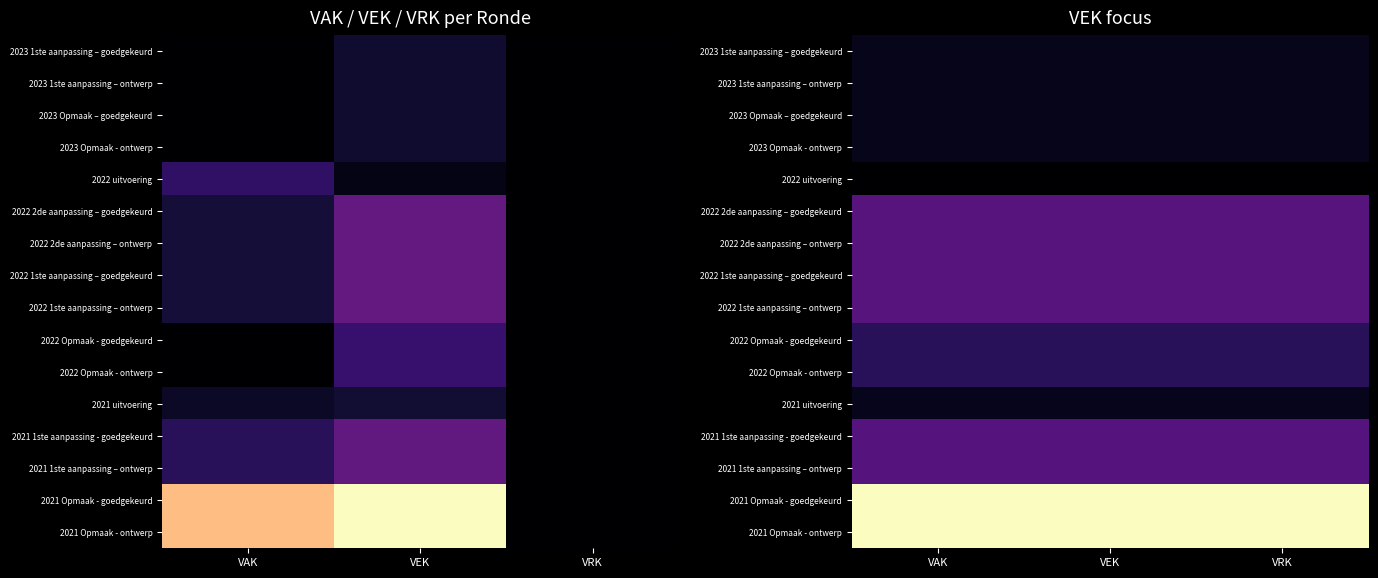

True or false: 2022 2de aanpassing – ontwerp has a value of 25307 at VAK.

True